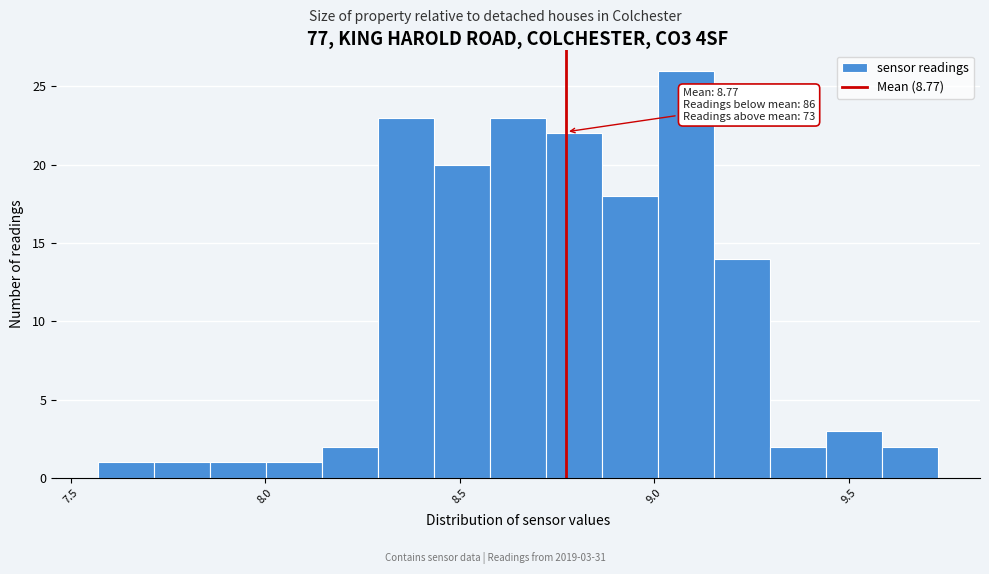

Read against the x-axis, roughly where is the centre of the tallest bar?

9.10